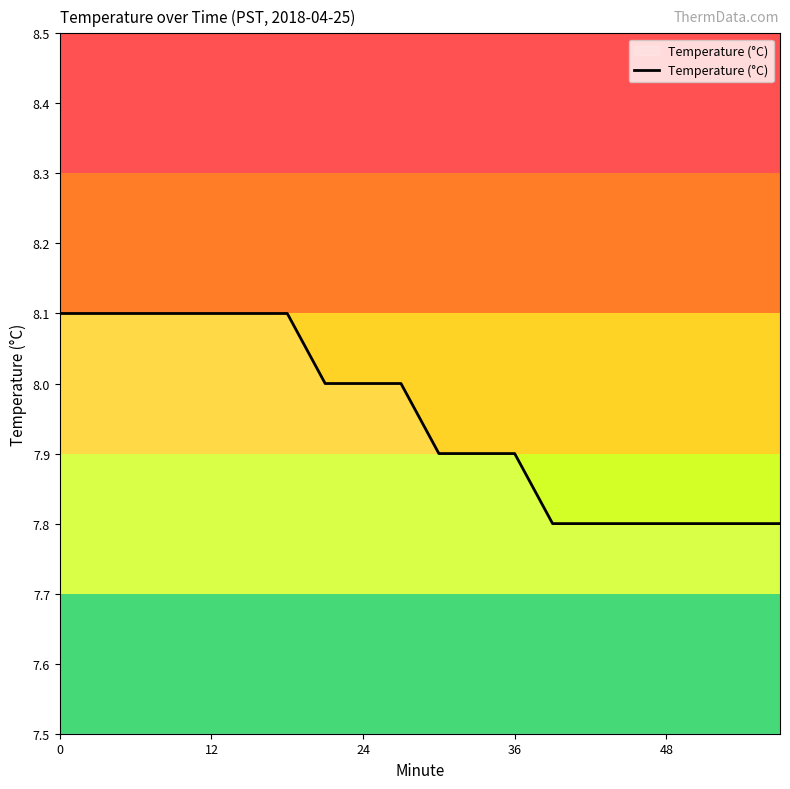

What is the difference between the maximum and minimum values?

0.3